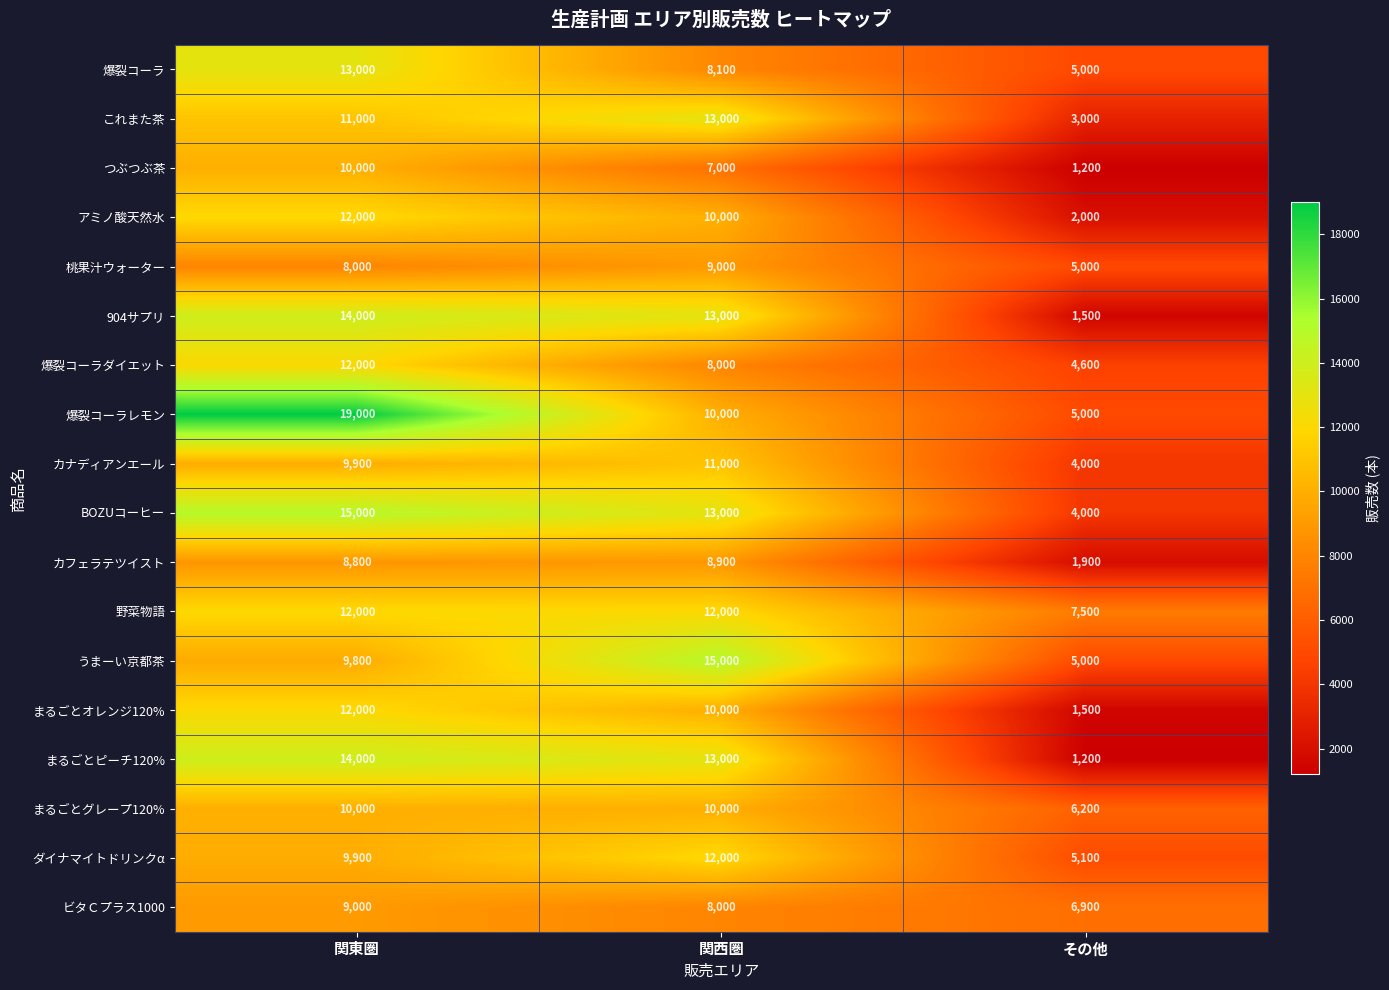

Which series has the largest total across all categories?

爆裂コーラレモン